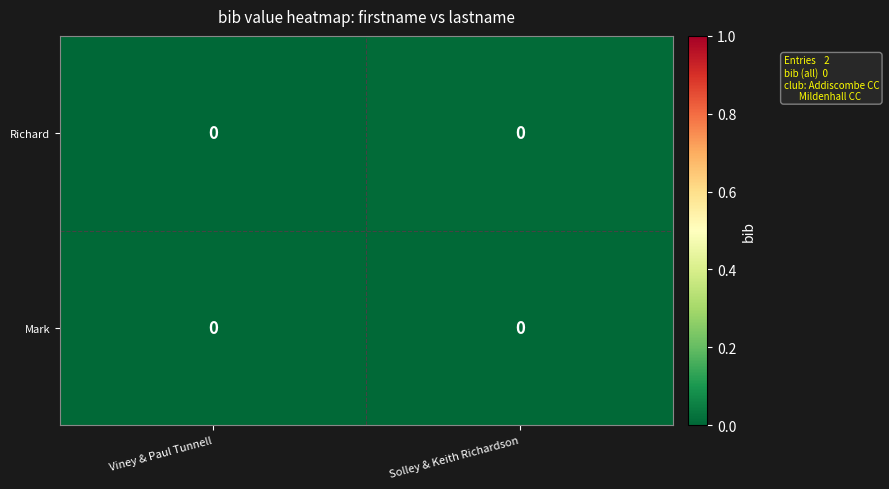

At Viney & Paul Tunnell, list the series in order from largest to smallest.

Mark, Richard